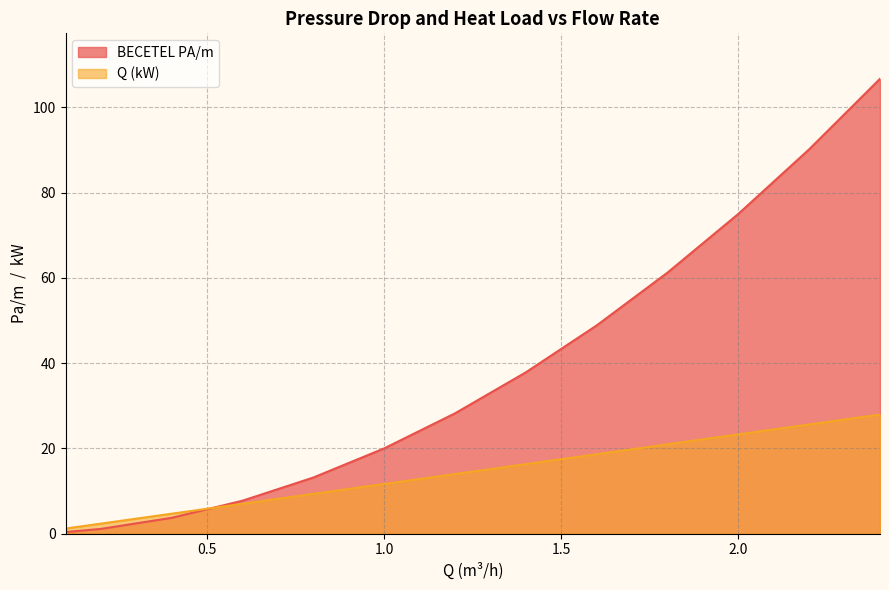

How many values in the BECETEL PA/m series exceed 28?

7